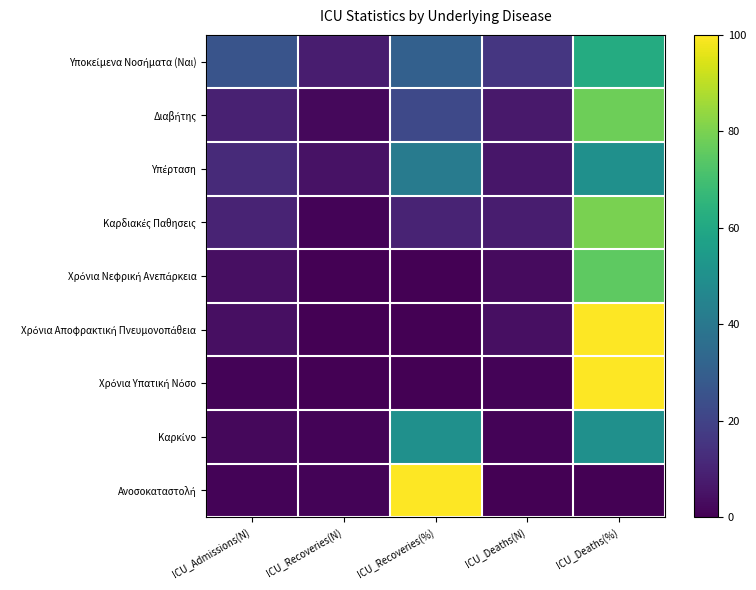

At which category is the sum across all series the highest?

ICU_Deaths(%)